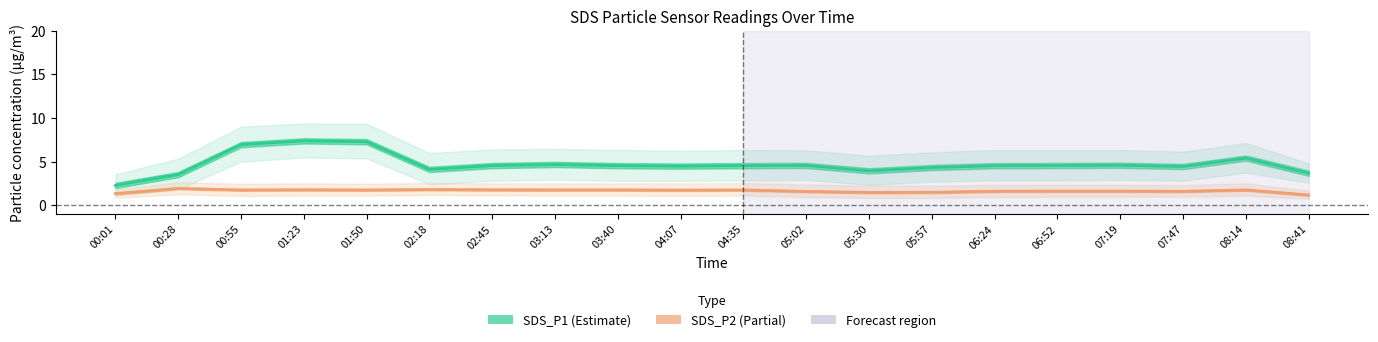

At which label does SDS_P1 reach its peak?

01:23